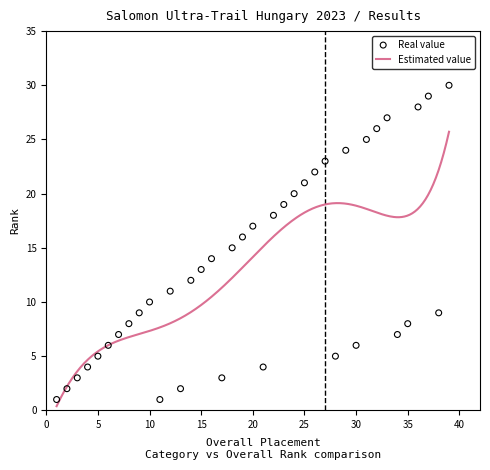

What is the change in value from 27 to 37?

+6